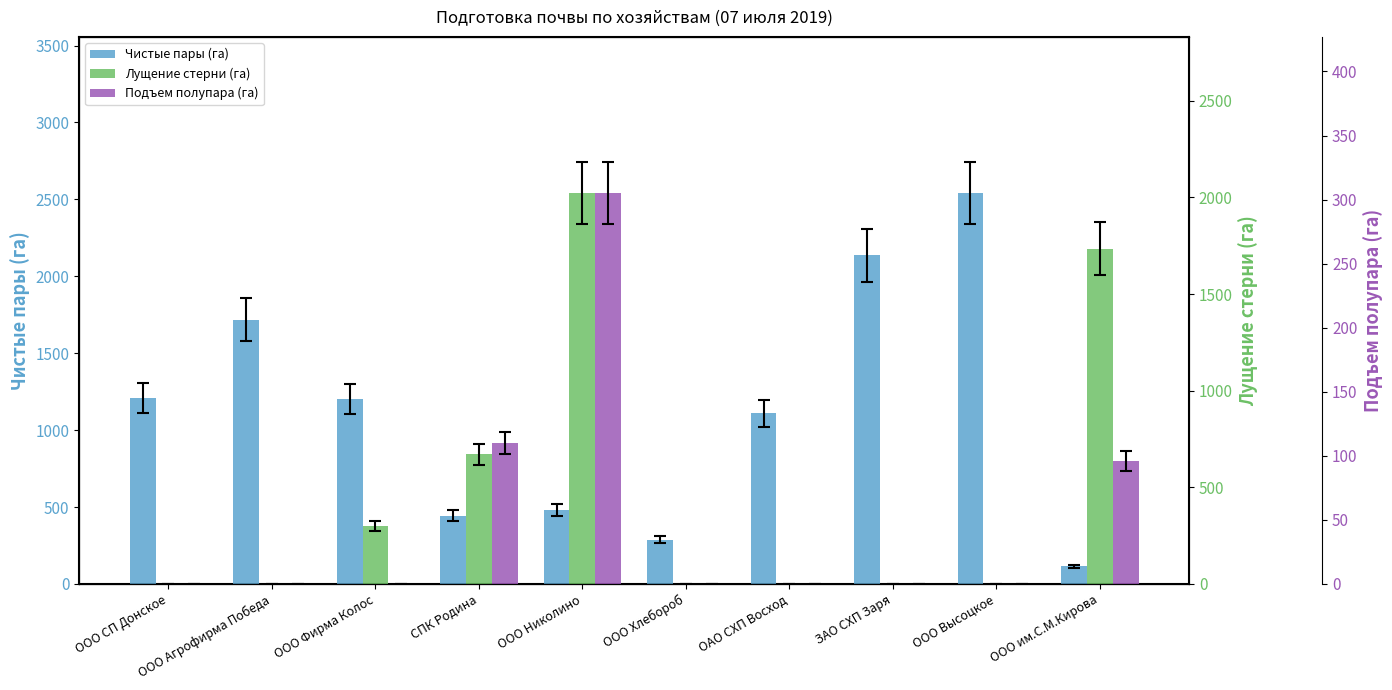

What is the label of the 6th bar from the right?

ООО Николино